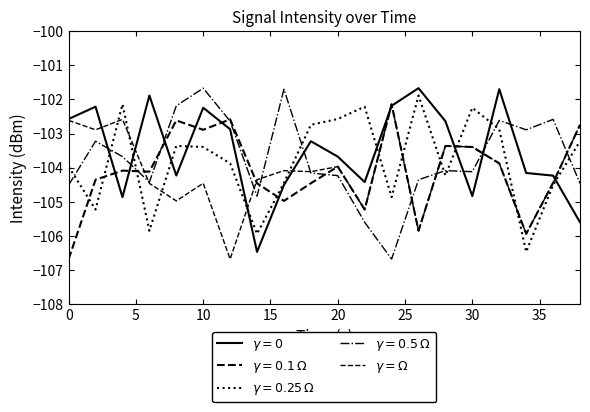

Does the chart display data point markers on the line(s)?

No